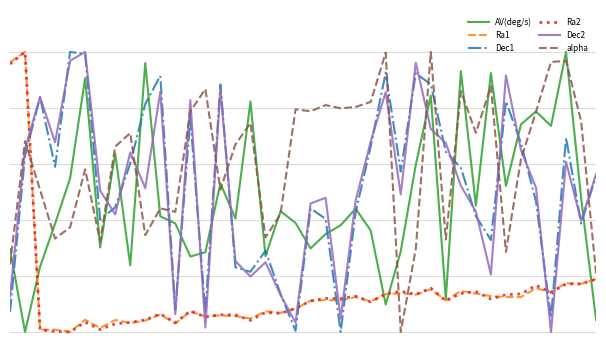

What are all the series names shown in the legend?

AV(deg/s), Ra1, Dec1, Ra2, Dec2, alpha